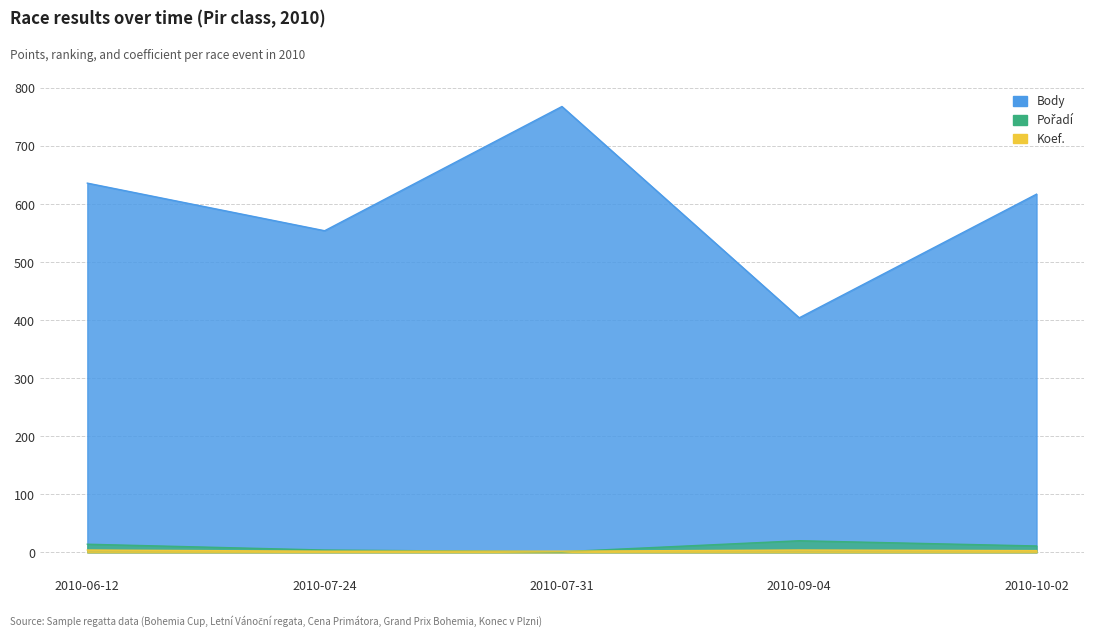

How many data points in Koef. are less than 3?

2